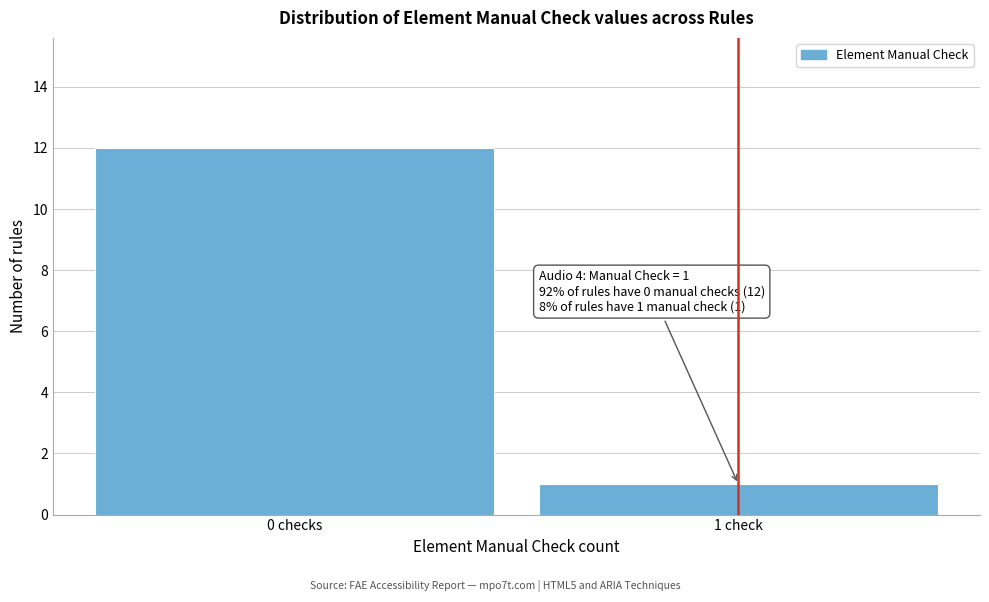

Reading left to right, transcribe all the data shown in this chart.

0 checks=12	1 check=1